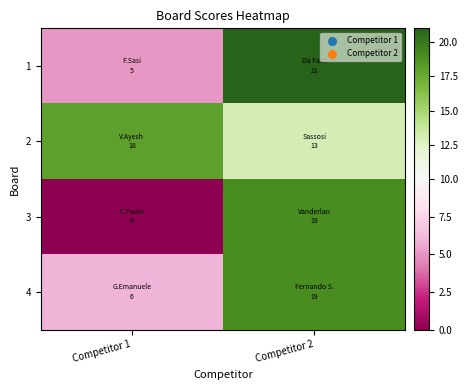

Which series changed the most between Competitor 1 and Competitor 2?

3